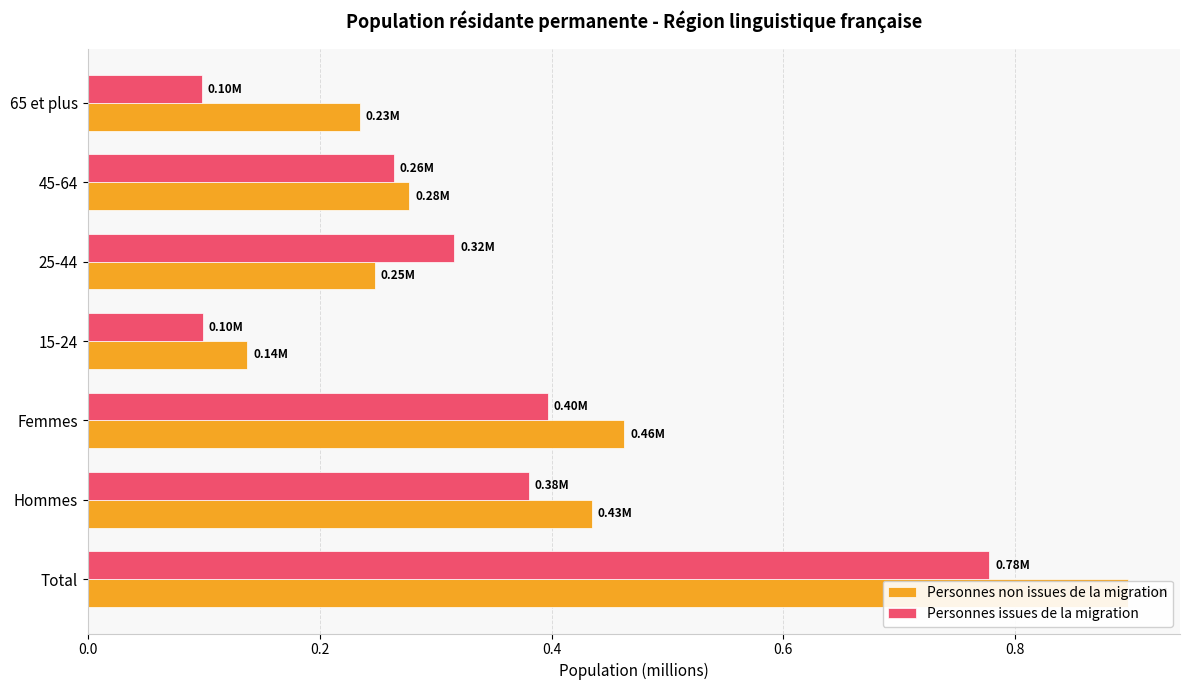

What is the spread (max minus min) of values at Femmes?

0.1